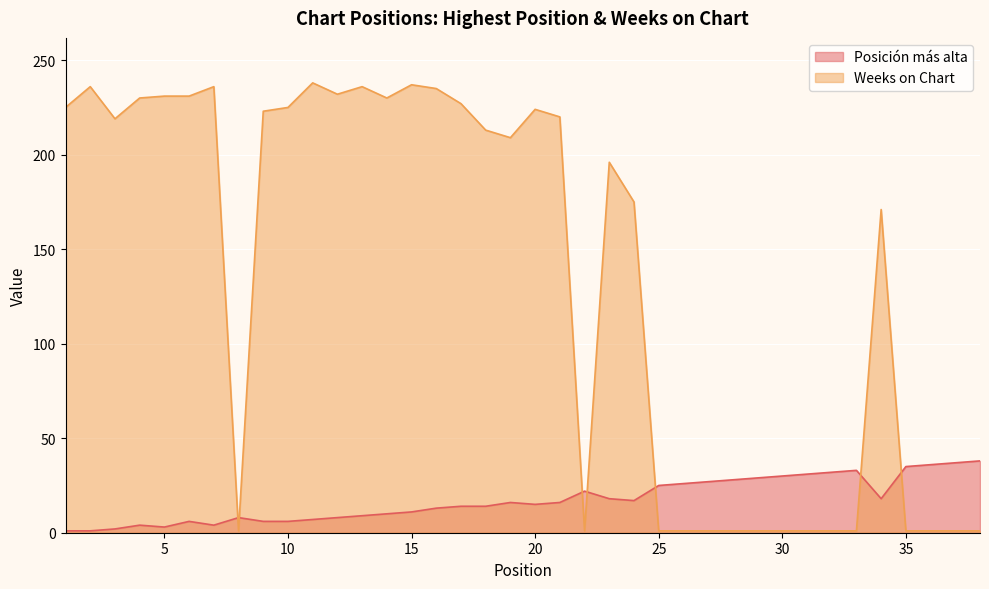

At how many categories does at least one series exceed 223?

15